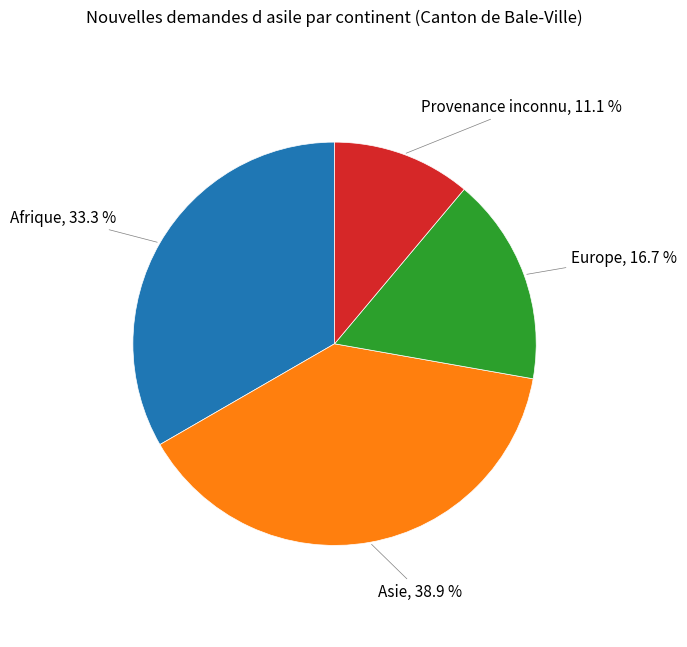

Is the sum of Europe and Provenance inconnu greater than half?

No